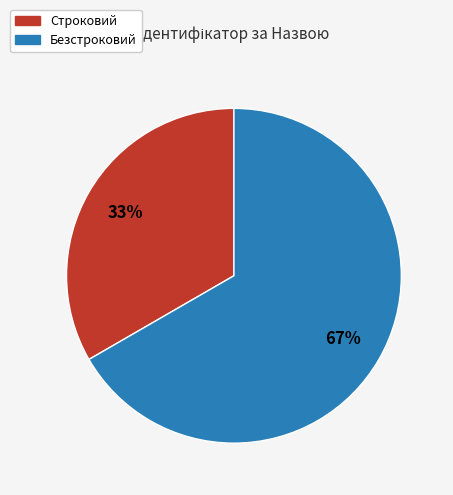

What percentage is the Строковий slice, to the nearest percent?

33%